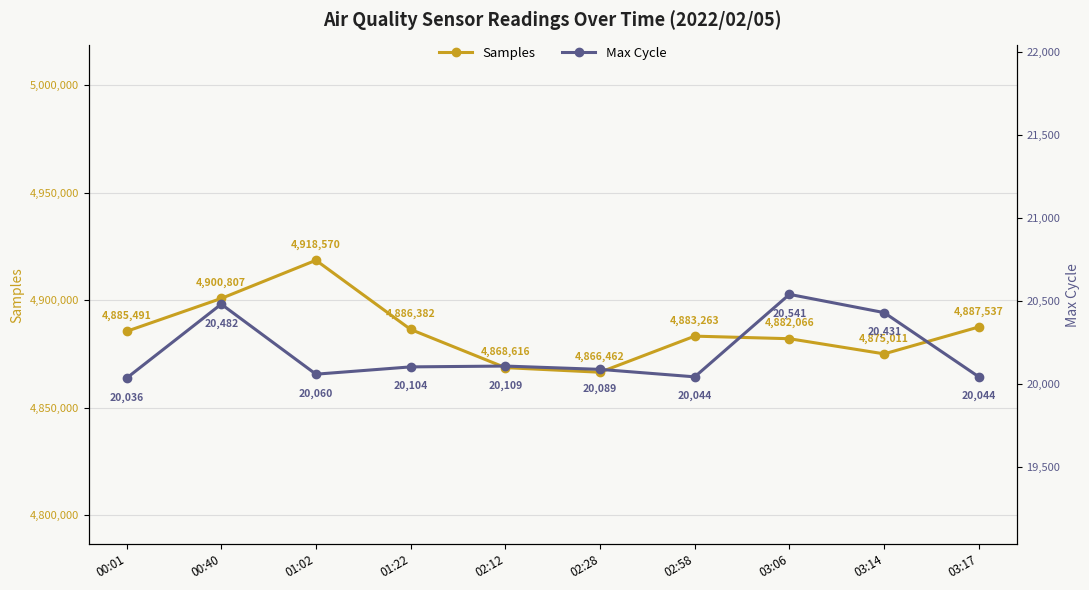

How many distinct data groups are displayed?

2